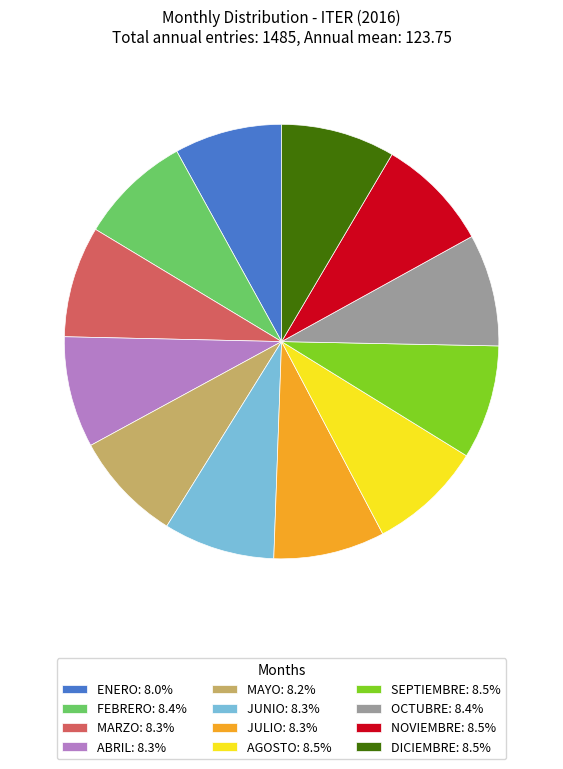

Is there any slice that represents more than half of the pie?

No